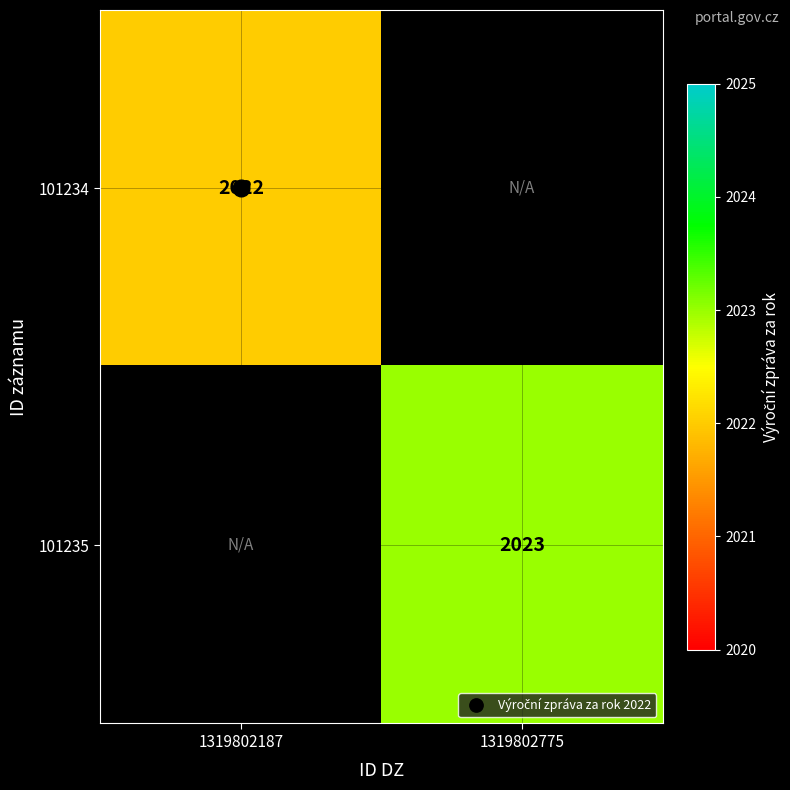

The 101235 series shows 2023.0 at 1319802775. True or false?

True